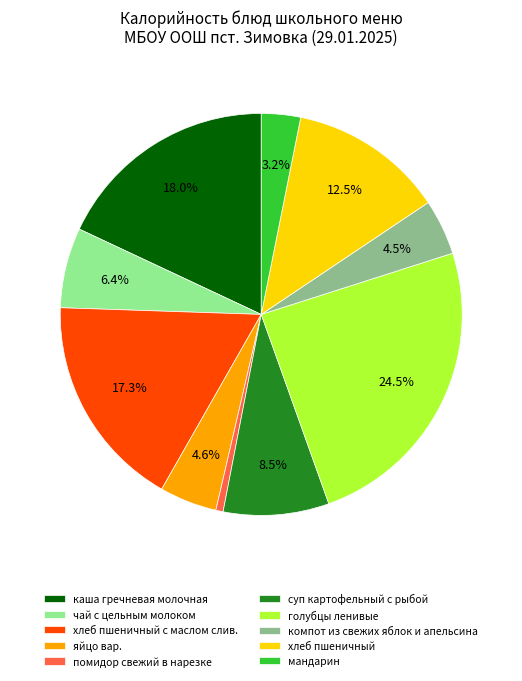

What percentage is NOT represented by каша гречневая молочная?

82.0%